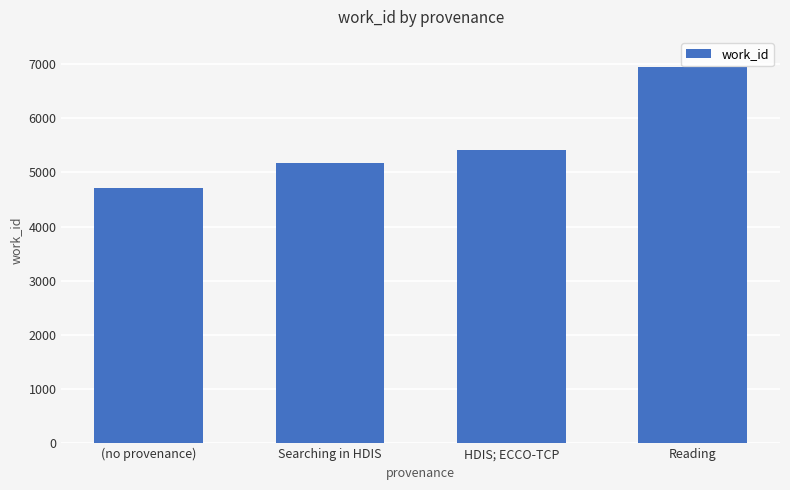

Does the chart contain any negative values?

No